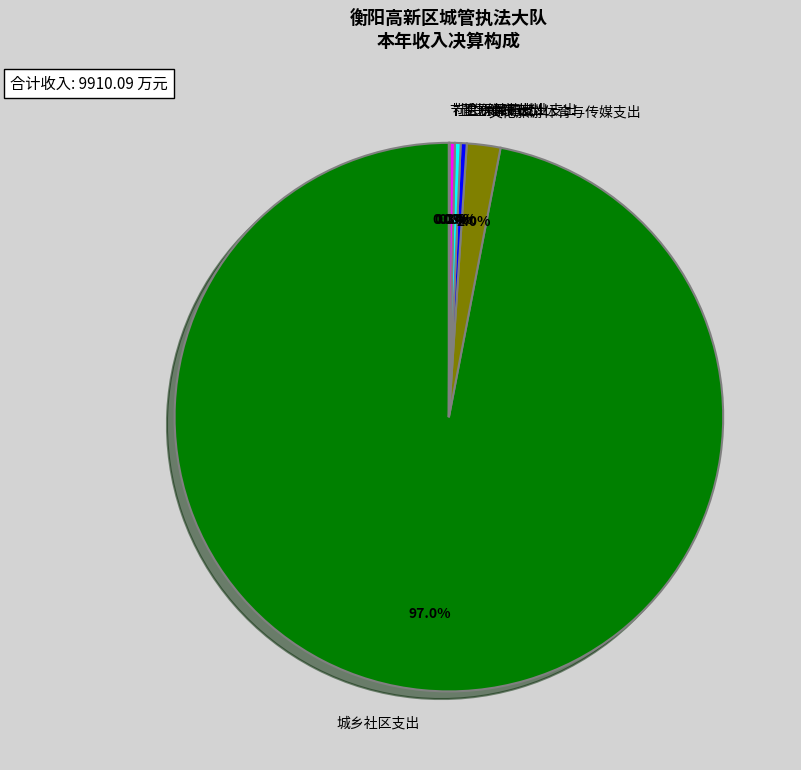

Between 社会保障和就业支出 and 文化旅游体育与传媒支出, which is larger?

文化旅游体育与传媒支出